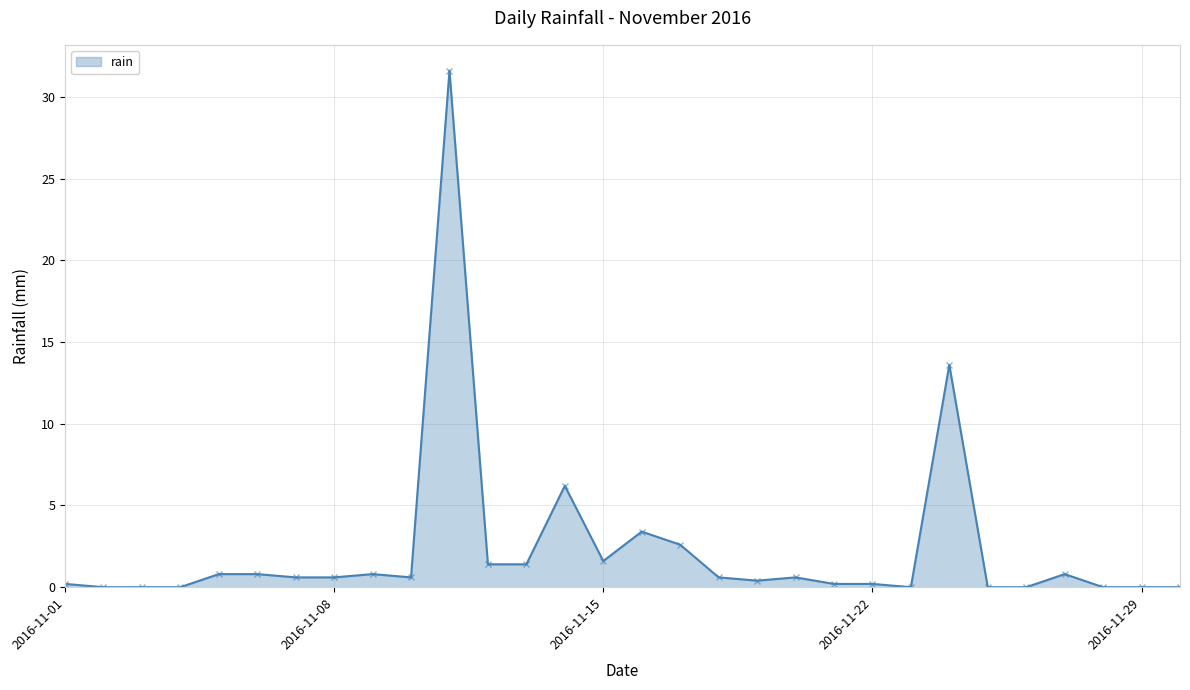

What is the maximum value shown in the chart?

31.6